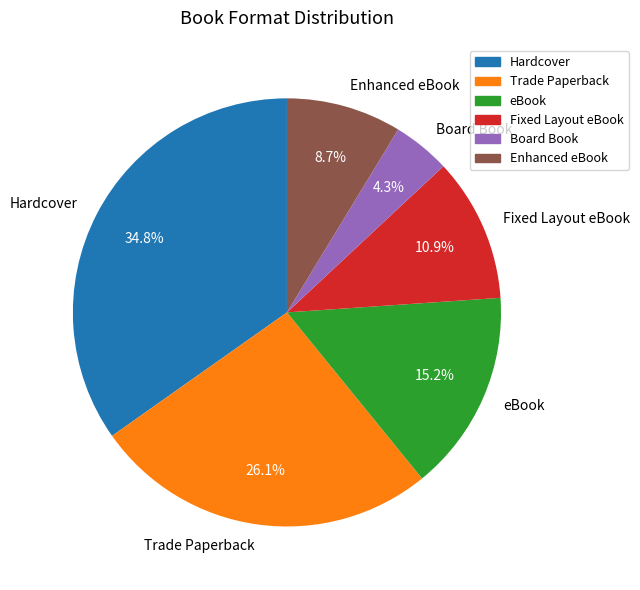

Rank the categories by value from lowest to highest.

Board Book, Enhanced eBook, Fixed Layout eBook, eBook, Trade Paperback, Hardcover